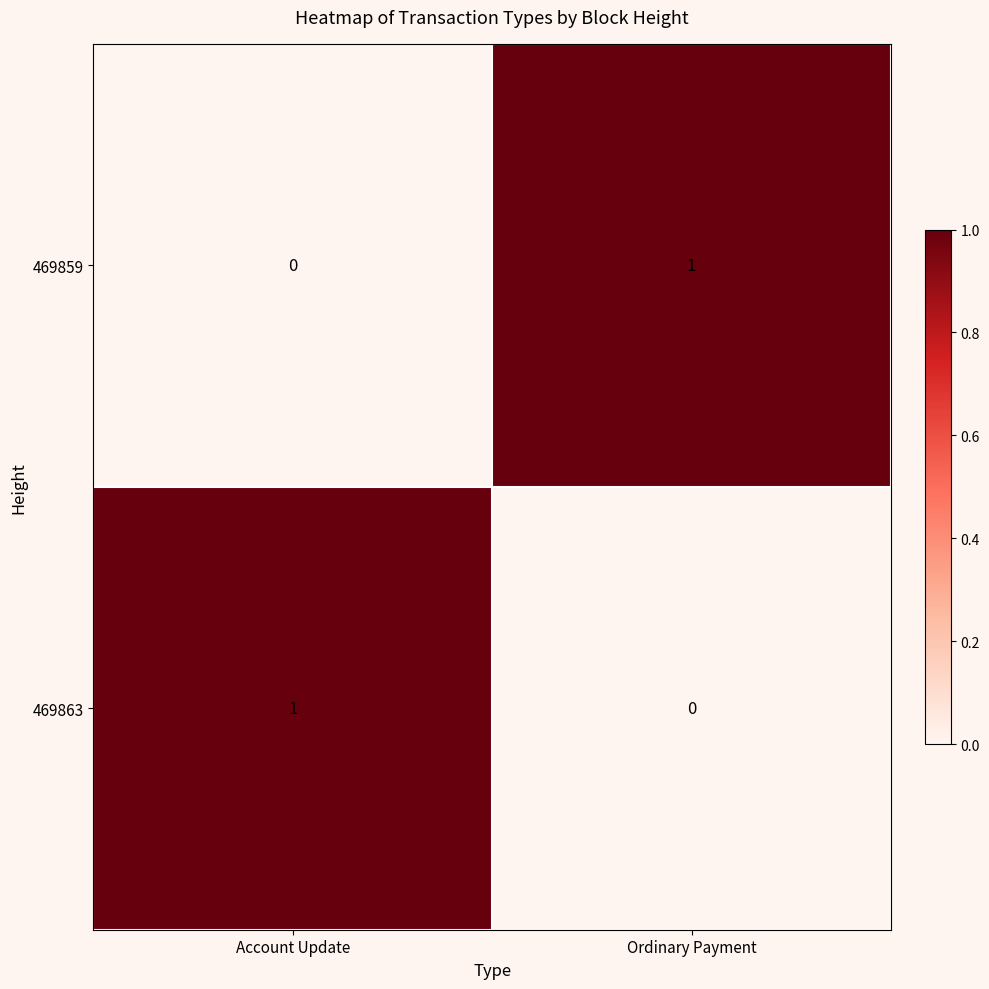

Where is 469863 nearest to the value 0?

Ordinary Payment